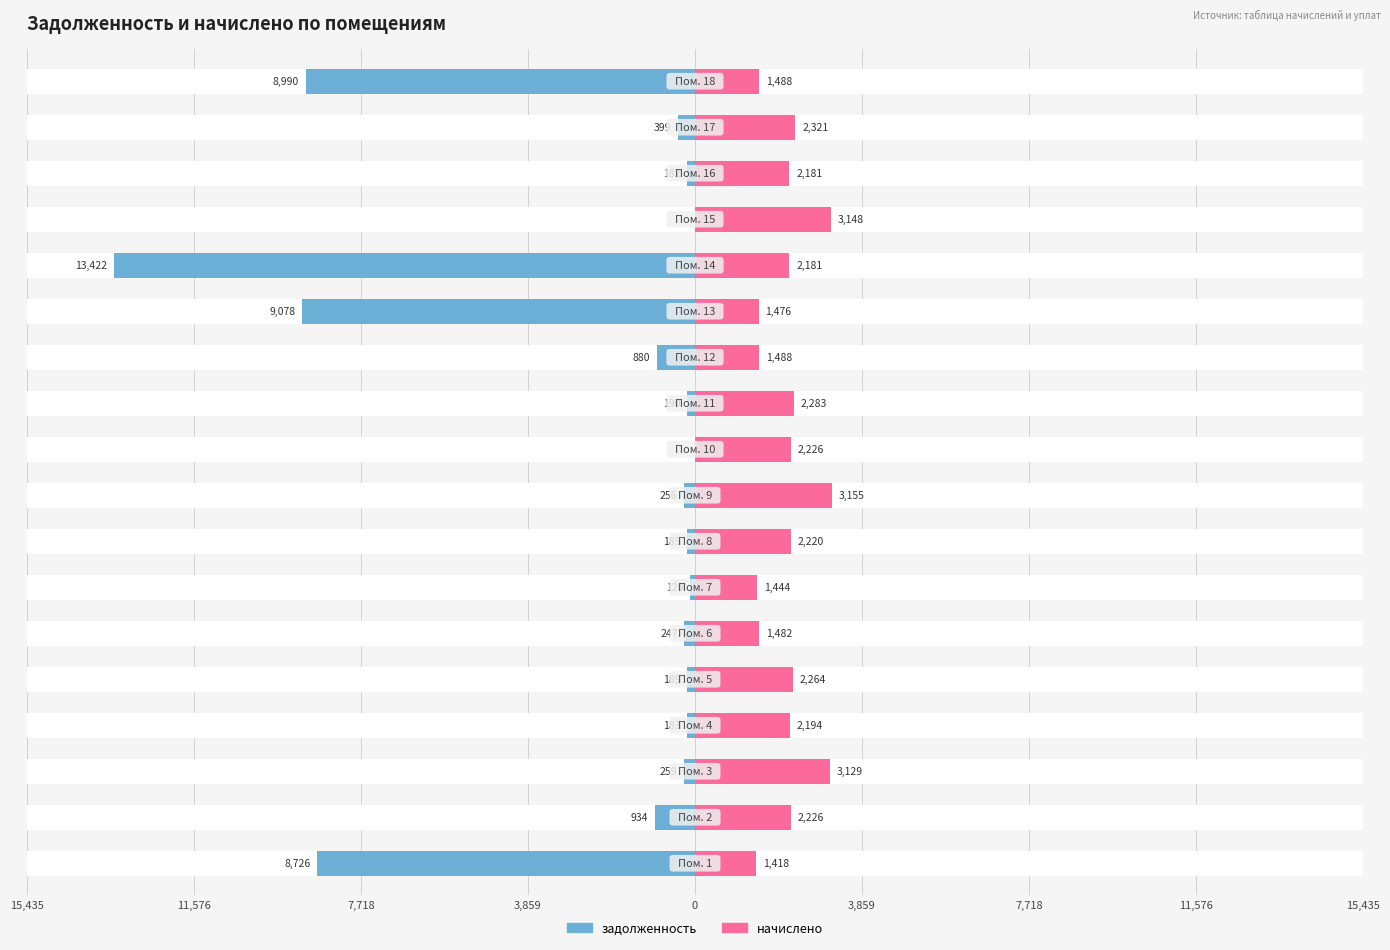

Are the bars horizontal?

Yes